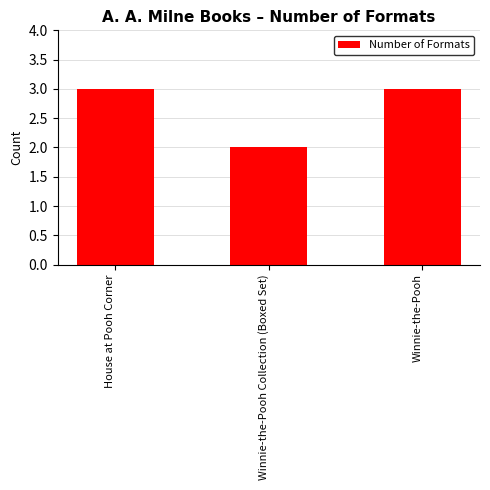

How many categories are shown in the chart?

3